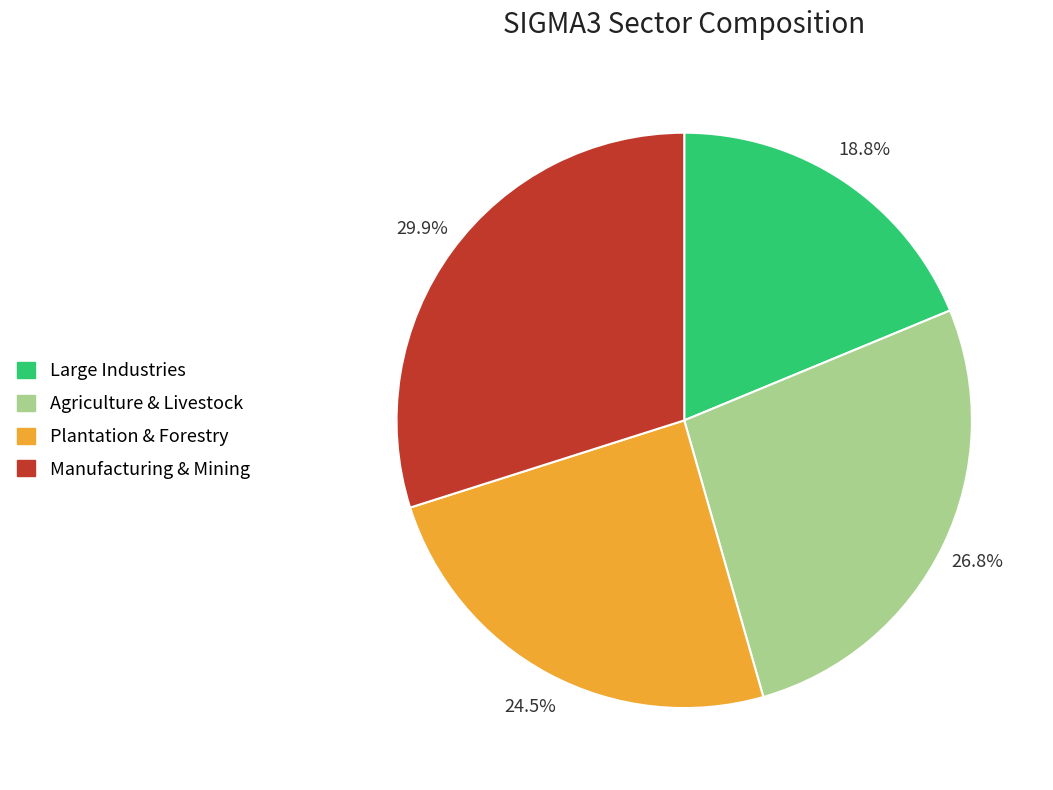

To the nearest percent, what is the average slice percentage?

25%